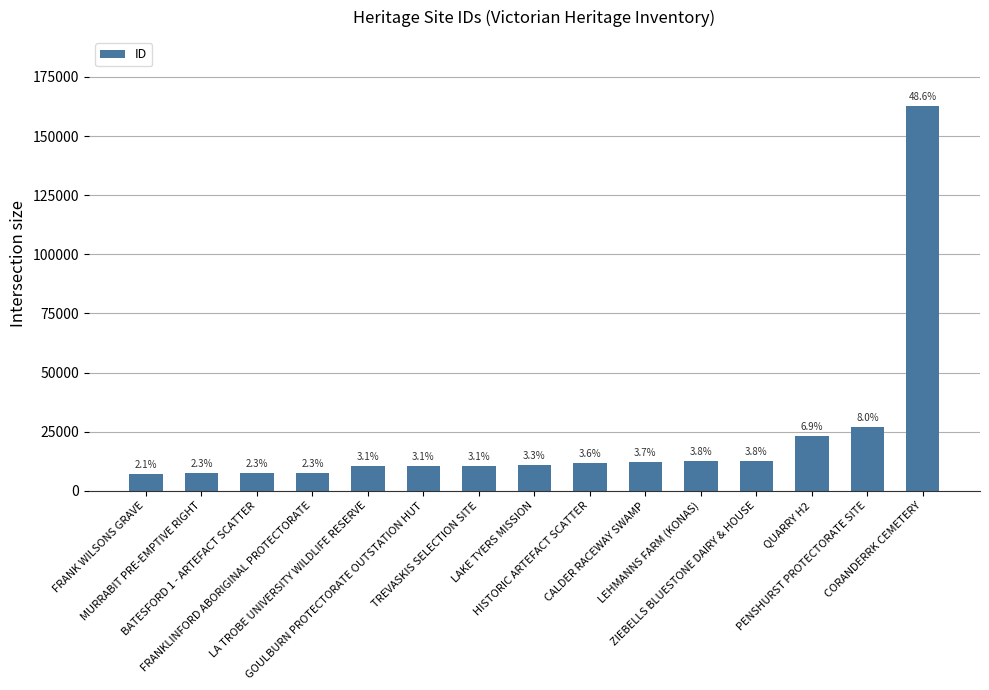

What is the minimum value shown in the chart?

7031